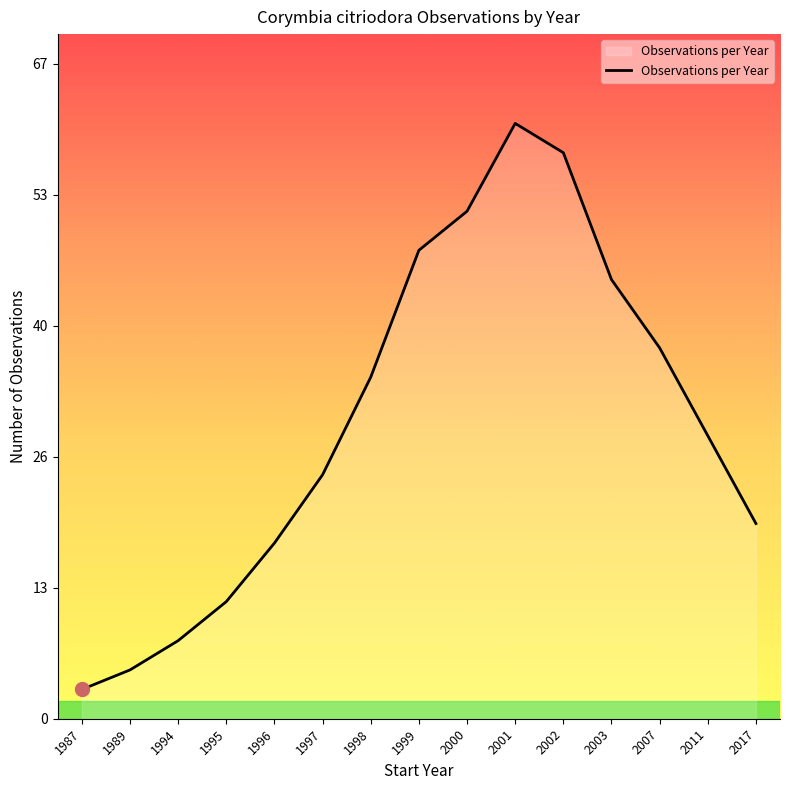

Is this an area chart (filled region under the line)?

Yes